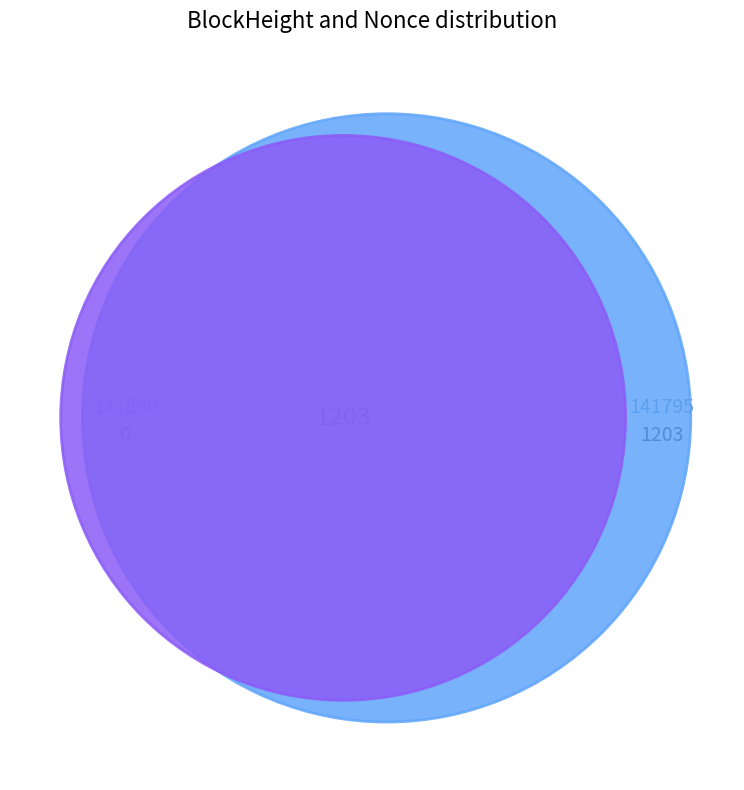

Which category has the smallest portion of the pie?

141800